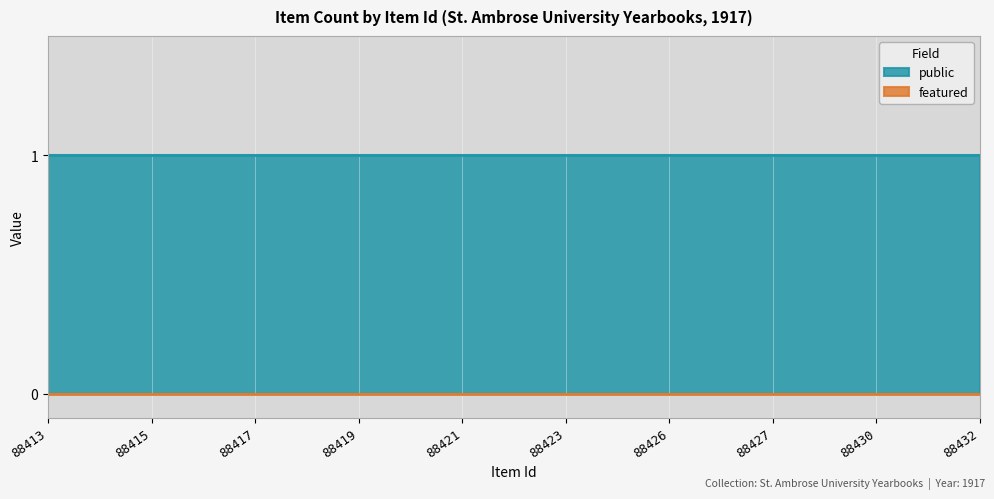

What is the highest value of the public series?

1